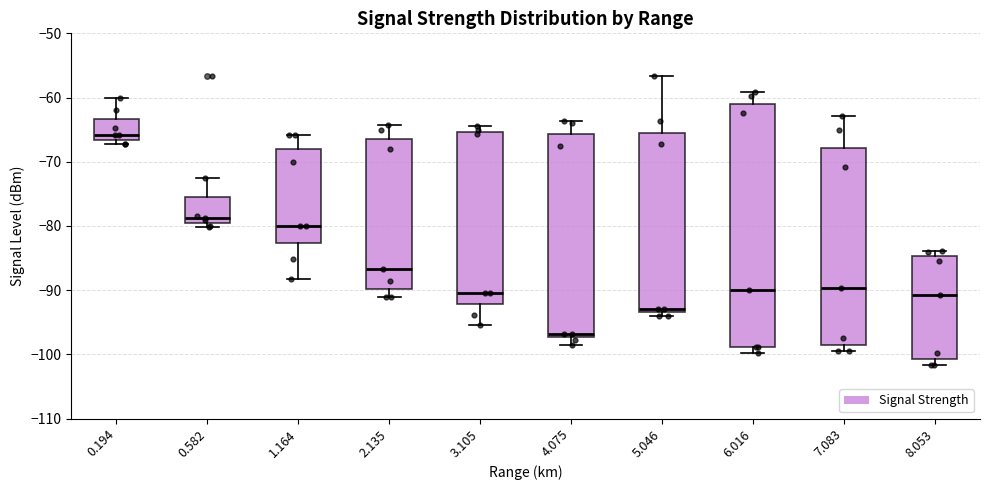

Reading left to right, transcribe this box plot: for each box, give where its median line is, the range the box spans, and where its two whiskers end, as read against the y-axis. The values are not printed on the chart, so give them approximately, as read against the axis.

0.194: median -66, box -67 to -63, whiskers -67 (just below the box's lower edge) to -60
0.582: median -79, box -80 to -75, whiskers -80 (just below the box's lower edge) to -73
1.164: median -80, box -83 to -68, whiskers -88 to -66
2.135: median -87, box -90 to -66, whiskers -91 to -64
3.105: median -90, box -92 to -65, whiskers -95 to -64
4.075: median -97 (just above the box's lower edge), box -97 to -66, whiskers -99 to -64
5.046: median -93 (just above the box's lower edge), box -93 to -65, whiskers -94 to -57
6.016: median -90, box -99 to -61, whiskers -100 to -59
7.083: median -90, box -98 to -68, whiskers -99 to -63
8.053: median -91, box -101 to -85, whiskers -102 to -84